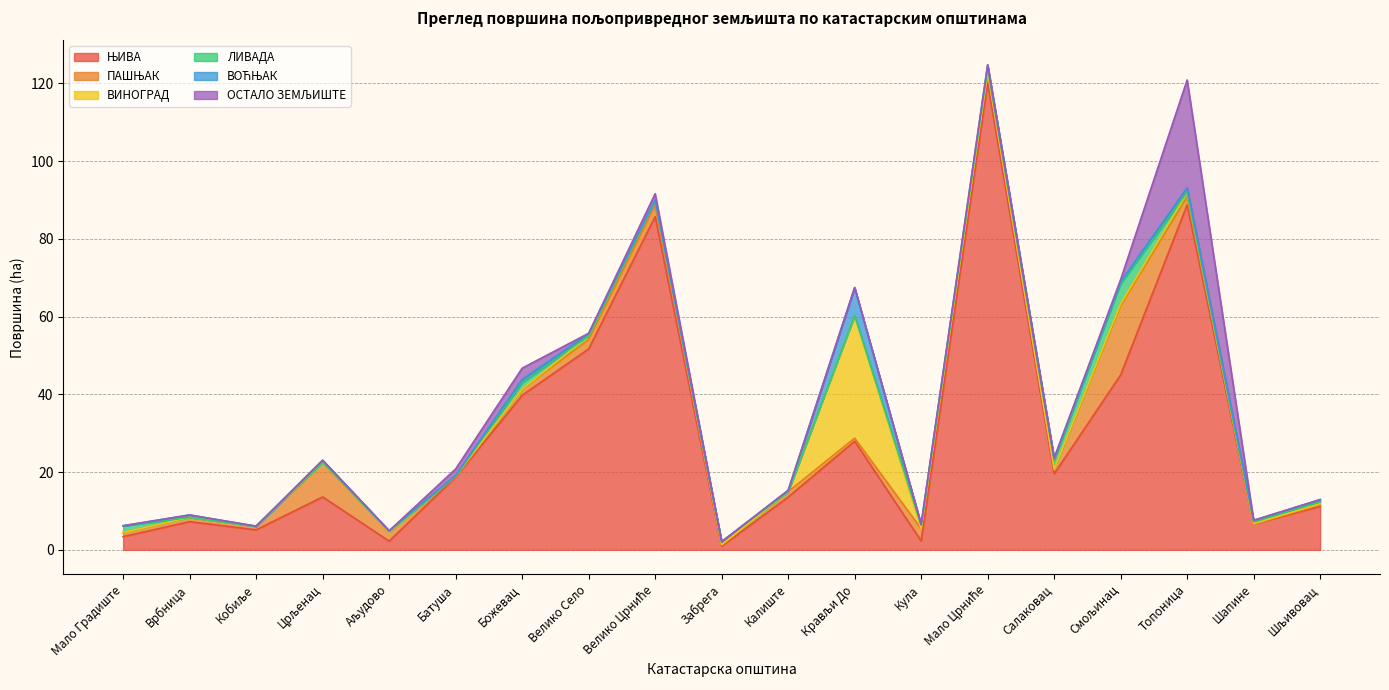

What is the greatest value displayed?

120.2